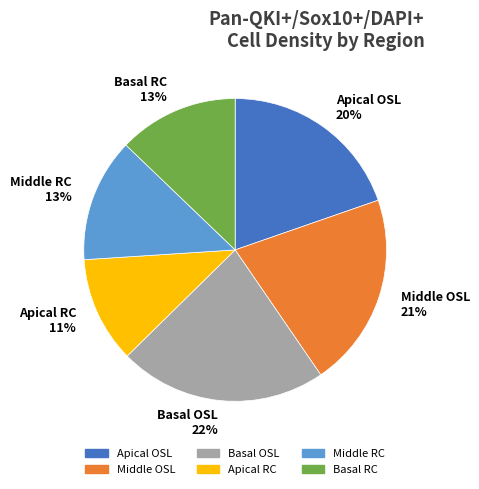

To the nearest percent, what is the difference between the largest and smallest slice percentages?

11%